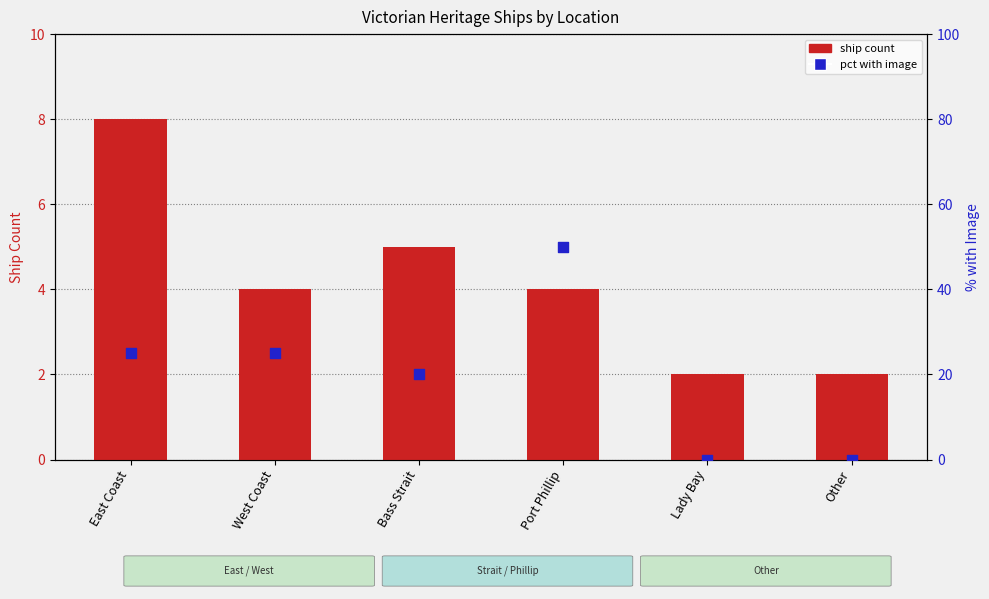

Which series contains the highest Y value?

pct with image